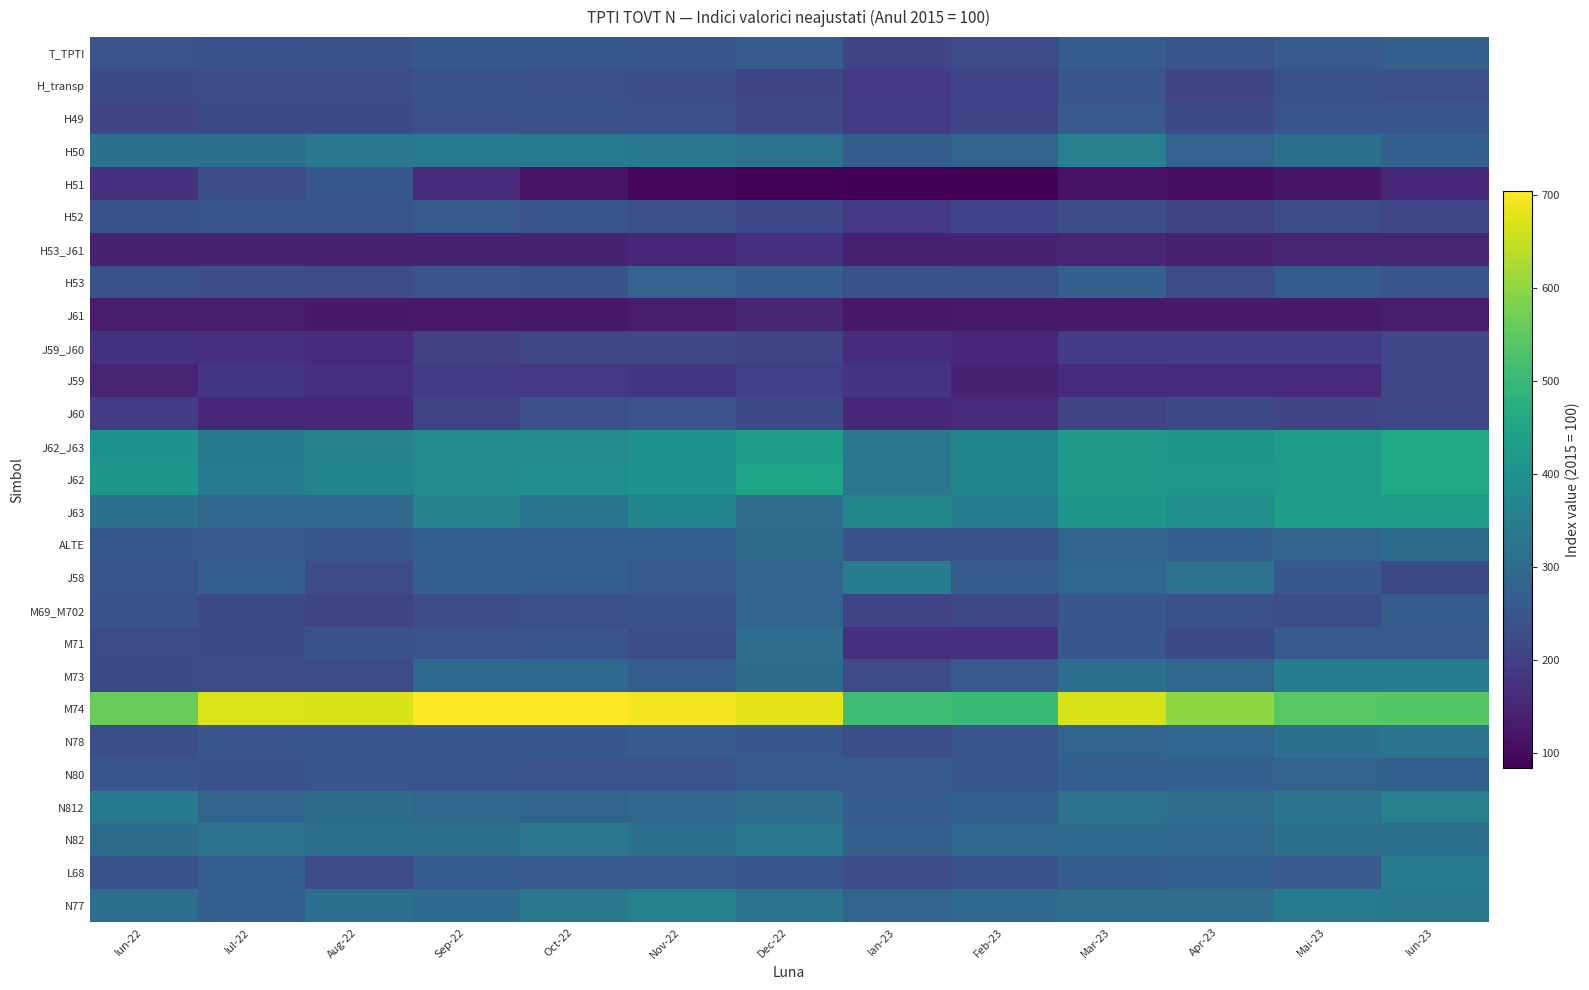

Reading left to right, what are all the values shown in this chart?

T_TPTI: Iun-22=241.0	Iul-22=239.3	Aug-22=238.1	Sep-22=253.2	Oct-22=253.2	Nov-22=252.3	Dec-22=260.8	Ian-23=213.9	Feb-23=226.2	Mar-23=263.9	Apr-23=247.1	Mai-23=261.4	Iun-23=271.4
H_transp: Iun-22=219.4	Iul-22=231.0	Aug-22=230.0	Sep-22=238.8	Oct-22=234.9	Nov-22=229.7	Dec-22=212.6	Ian-23=186.6	Feb-23=207.1	Mar-23=245.8	Apr-23=213.4	Mai-23=237.3	Iun-23=235.3
H49: Iun-22=213.5	Iul-22=223.5	Aug-22=220.1	Sep-22=235.6	Oct-22=236.0	Nov-22=233.7	Dec-22=215.8	Ian-23=190.0	Feb-23=212.6	Mar-23=256.3	Apr-23=219.2	Mai-23=246.3	Iun-23=246.0
H50: Iun-22=313.5	Iul-22=308.3	Aug-22=330.6	Sep-22=338.7	Oct-22=340.0	Nov-22=331.2	Dec-22=315.2	Ian-23=265.9	Feb-23=281.5	Mar-23=354.7	Apr-23=278.3	Mai-23=307.8	Iun-23=272.8
H51: Iun-22=172.5	Iul-22=227.3	Aug-22=254.3	Sep-22=157.9	Oct-22=117.1	Nov-22=99.6	Dec-22=86.8	Ian-23=83.2	Feb-23=83.2	Mar-23=113.0	Apr-23=109.7	Mai-23=121.4	Iun-23=155.1
H52: Iun-22=239.5	Iul-22=249.4	Aug-22=249.6	Sep-22=256.1	Oct-22=245.5	Nov-22=234.1	Dec-22=218.3	Ian-23=189.4	Feb-23=207.4	Mar-23=230.9	Apr-23=210.2	Mai-23=226.0	Iun-23=215.2
H53_J61: Iun-22=144.9	Iul-22=143.8	Aug-22=140.2	Sep-22=143.6	Oct-22=141.8	Nov-22=151.1	Dec-22=165.7	Ian-23=138.6	Feb-23=142.8	Mar-23=149.3	Apr-23=141.1	Mai-23=147.1	Iun-23=149.6
H53: Iun-22=237.5	Iul-22=230.9	Aug-22=226.1	Sep-22=241.4	Oct-22=239.2	Nov-22=278.3	Dec-22=263.9	Ian-23=237.4	Feb-23=238.1	Mar-23=272.6	Apr-23=225.1	Mai-23=263.1	Iun-23=248.0
J61: Iun-22=129.6	Iul-22=129.4	Aug-22=126.0	Sep-22=127.5	Oct-22=125.8	Nov-22=130.1	Dec-22=149.4	Ian-23=122.3	Feb-23=127.1	Mar-23=128.9	Apr-23=127.2	Mai-23=127.9	Iun-23=133.4
J59_J60: Iun-22=173.5	Iul-22=165.7	Aug-22=158.6	Sep-22=199.6	Oct-22=214.6	Nov-22=216.5	Dec-22=210.4	Ian-23=161.5	Feb-23=154.2	Mar-23=190.0	Apr-23=193.8	Mai-23=190.4	Iun-23=215.7
J59: Iun-22=148.2	Iul-22=184.2	Aug-22=166.7	Sep-22=190.8	Oct-22=185.5	Nov-22=181.2	Dec-22=197.9	Ian-23=175.4	Feb-23=142.0	Mar-23=161.3	Apr-23=156.5	Mai-23=157.6	Iun-23=215.6
J60: Iun-22=191.3	Iul-22=152.7	Aug-22=153.0	Sep-22=205.7	Oct-22=235.1	Nov-22=241.2	Dec-22=219.3	Ian-23=151.7	Feb-23=162.8	Mar-23=210.2	Apr-23=220.0	Mai-23=213.4	Iun-23=215.9
J62_J63: Iun-22=402.8	Iul-22=334.9	Aug-22=356.8	Sep-22=380.6	Oct-22=380.5	Nov-22=397.5	Dec-22=432.1	Ian-23=332.4	Feb-23=362.2	Mar-23=417.5	Apr-23=411.5	Mai-23=423.7	Iun-23=453.0
J62: Iun-22=412.9	Iul-22=340.0	Aug-22=364.0	Sep-22=383.1	Oct-22=386.8	Nov-22=401.4	Dec-22=446.1	Ian-23=328.8	Feb-23=364.1	Mar-23=418.4	Apr-23=413.8	Mai-23=423.0	Iun-23=456.0
J63: Iun-22=311.9	Iul-22=288.6	Aug-22=292.7	Sep-22=358.7	Oct-22=323.6	Nov-22=362.7	Dec-22=306.0	Ian-23=364.7	Feb-23=344.9	Mar-23=409.9	Apr-23=391.1	Mai-23=429.7	Iun-23=426.5
ALTE: Iun-22=254.8	Iul-22=258.4	Aug-22=252.0	Sep-22=273.5	Oct-22=277.0	Nov-22=271.9	Dec-22=296.7	Ian-23=237.0	Feb-23=240.4	Mar-23=283.6	Apr-23=274.7	Mai-23=284.2	Iun-23=302.3
J58: Iun-22=243.8	Iul-22=267.6	Aug-22=226.3	Sep-22=275.1	Oct-22=269.5	Nov-22=257.8	Dec-22=282.9	Ian-23=346.9	Feb-23=263.9	Mar-23=292.9	Apr-23=315.6	Mai-23=253.7	Iun-23=223.1
M69_M702: Iun-22=240.1	Iul-22=222.0	Aug-22=209.5	Sep-22=230.5	Oct-22=234.1	Nov-22=239.4	Dec-22=282.6	Ian-23=206.7	Feb-23=214.6	Mar-23=252.0	Apr-23=237.6	Mai-23=232.0	Iun-23=267.2
M71: Iun-22=225.9	Iul-22=220.6	Aug-22=240.3	Sep-22=242.6	Oct-22=245.8	Nov-22=233.2	Dec-22=303.9	Ian-23=166.3	Feb-23=166.0	Mar-23=251.7	Apr-23=223.8	Mai-23=260.6	Iun-23=257.5
M73: Iun-22=223.6	Iul-22=229.6	Aug-22=228.5	Sep-22=296.5	Oct-22=294.4	Nov-22=271.2	Dec-22=301.8	Ian-23=227.5	Feb-23=256.7	Mar-23=306.3	Apr-23=292.7	Mai-23=344.9	Iun-23=344.1
M74: Iun-22=561.1	Iul-22=671.7	Aug-22=665.3	Sep-22=704.0	Oct-22=703.8	Nov-22=693.0	Dec-22=678.1	Ian-23=512.0	Feb-23=502.0	Mar-23=665.5	Apr-23=600.2	Mai-23=541.7	Iun-23=539.3
N78: Iun-22=233.2	Iul-22=246.2	Aug-22=249.9	Sep-22=250.9	Oct-22=251.9	Nov-22=260.5	Dec-22=251.5	Ian-23=232.2	Feb-23=246.3	Mar-23=281.3	Apr-23=292.9	Mai-23=310.6	Iun-23=322.5
N80: Iun-22=246.3	Iul-22=236.5	Aug-22=248.8	Sep-22=244.9	Oct-22=242.5	Nov-22=241.1	Dec-22=259.2	Ian-23=258.8	Feb-23=248.8	Mar-23=271.4	Apr-23=274.0	Mai-23=280.7	Iun-23=276.0
N812: Iun-22=333.7	Iul-22=283.2	Aug-22=303.2	Sep-22=290.2	Oct-22=282.4	Nov-22=288.1	Dec-22=306.2	Ian-23=264.2	Feb-23=276.4	Mar-23=313.8	Apr-23=305.7	Mai-23=322.2	Iun-23=352.4
N82: Iun-22=301.5	Iul-22=314.7	Aug-22=307.6	Sep-22=312.5	Oct-22=330.1	Nov-22=310.3	Dec-22=332.8	Ian-23=272.6	Feb-23=290.1	Mar-23=300.3	Apr-23=287.1	Mai-23=313.0	Iun-23=309.8
L68: Iun-22=238.2	Iul-22=268.3	Aug-22=226.0	Sep-22=262.9	Oct-22=261.5	Nov-22=259.4	Dec-22=249.4	Ian-23=229.2	Feb-23=236.6	Mar-23=265.5	Apr-23=272.9	Mai-23=260.7	Iun-23=338.9
N77: Iun-22=306.3	Iul-22=269.2	Aug-22=309.1	Sep-22=299.9	Oct-22=331.7	Nov-22=356.1	Dec-22=321.6	Ian-23=284.2	Feb-23=294.3	Mar-23=306.1	Apr-23=304.9	Mai-23=339.8	Iun-23=332.7